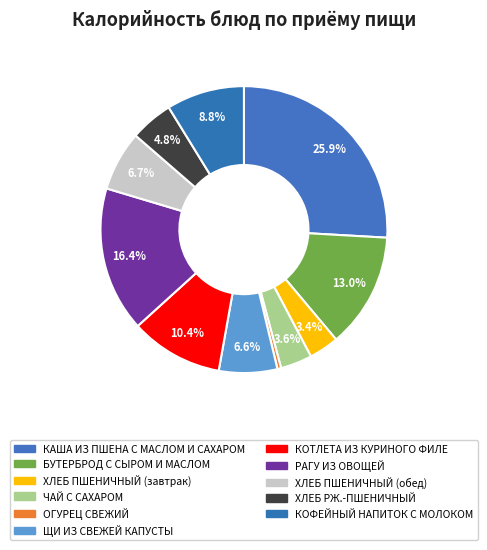

Count the number of slices in the pie.

11